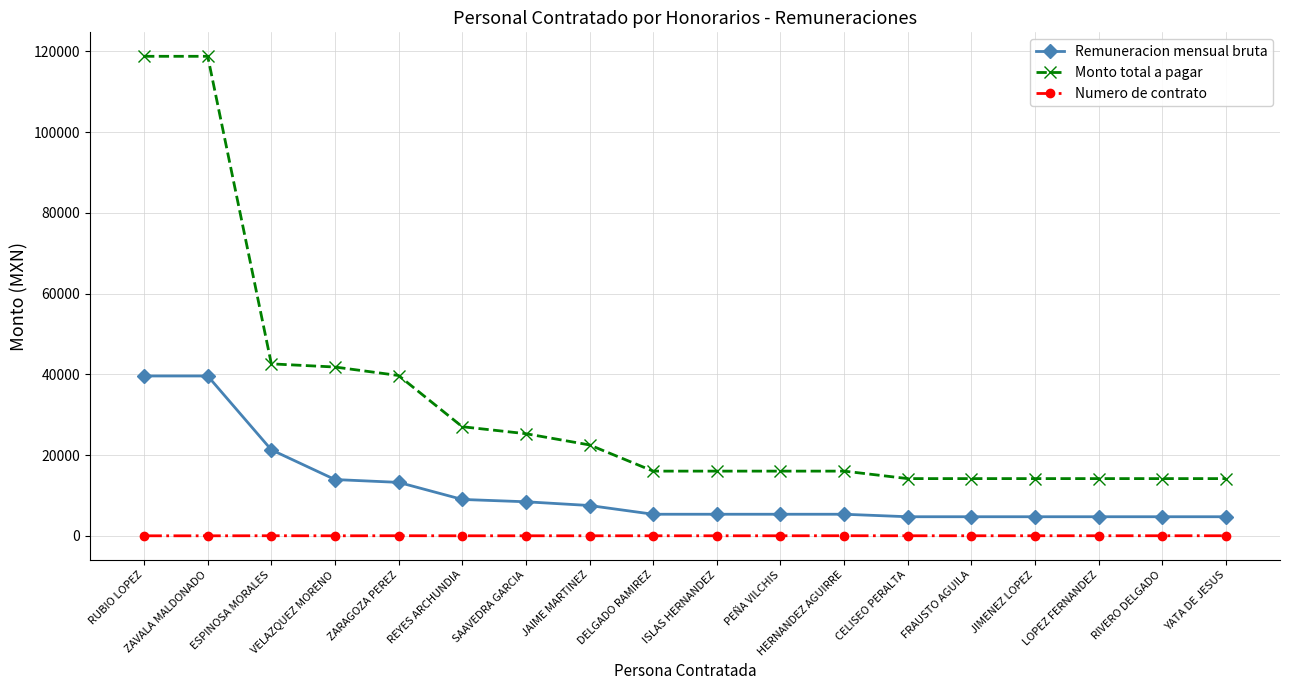

The Remuneracion mensual bruta series shows 21300 at ESPINOSA MORALES. True or false?

True